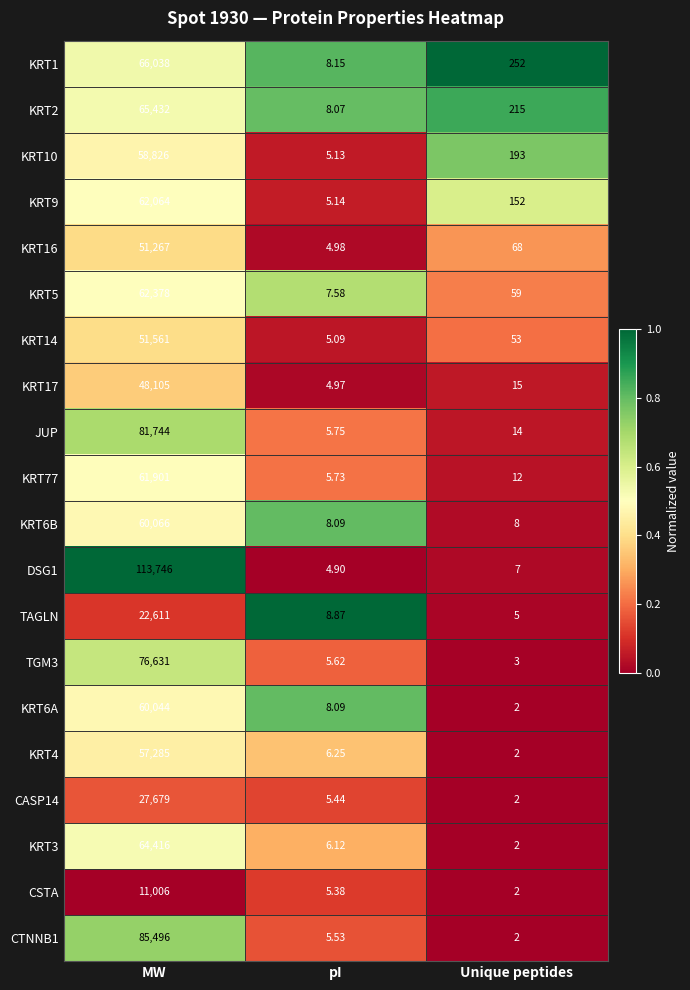

Which category has the lowest value across all series?

Unique peptides